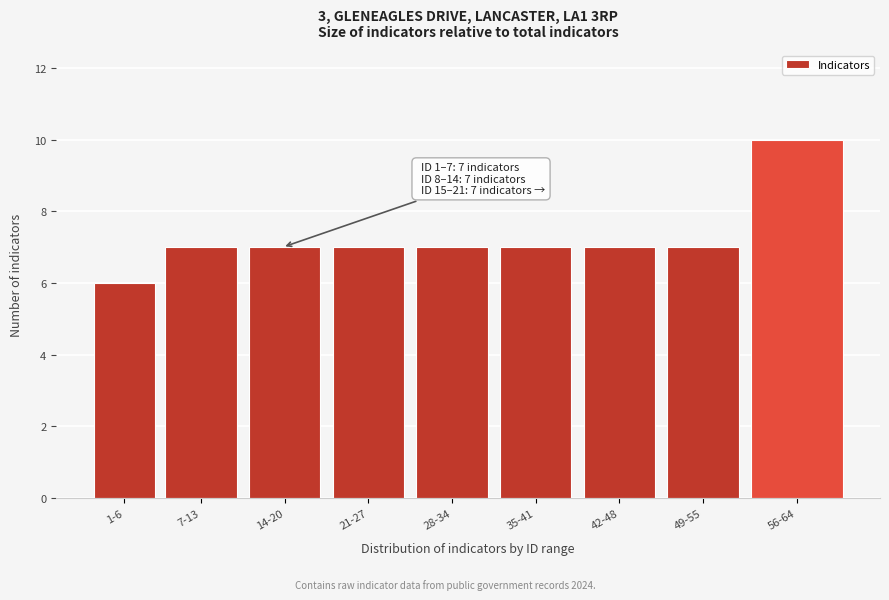

Reading left to right, what are all the values shown in this chart?

1-6=6	7-13=7	14-20=7	21-27=7	28-34=7	35-41=7	42-48=7	49-55=7	56-64=10